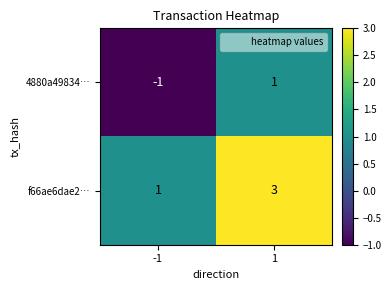

Rank the series at 1 from lowest to highest value.

4880a49834…, f66ae6dae2…